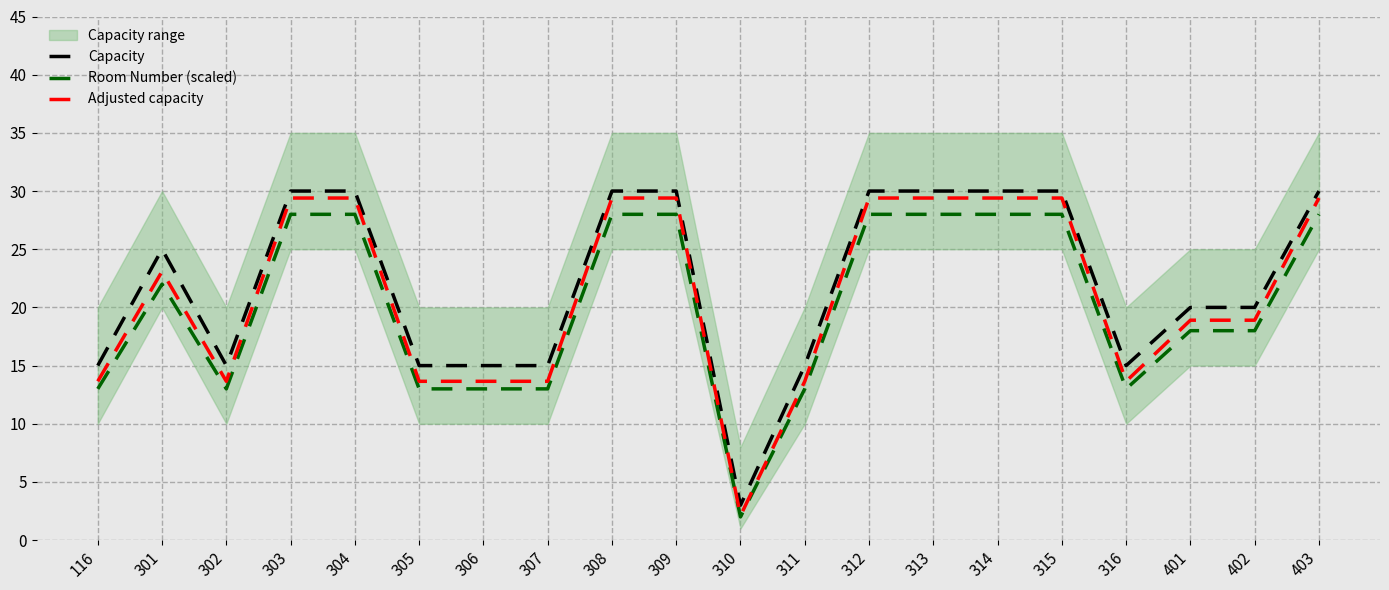

How many interior local peaks does the Adjusted capacity series have?

1